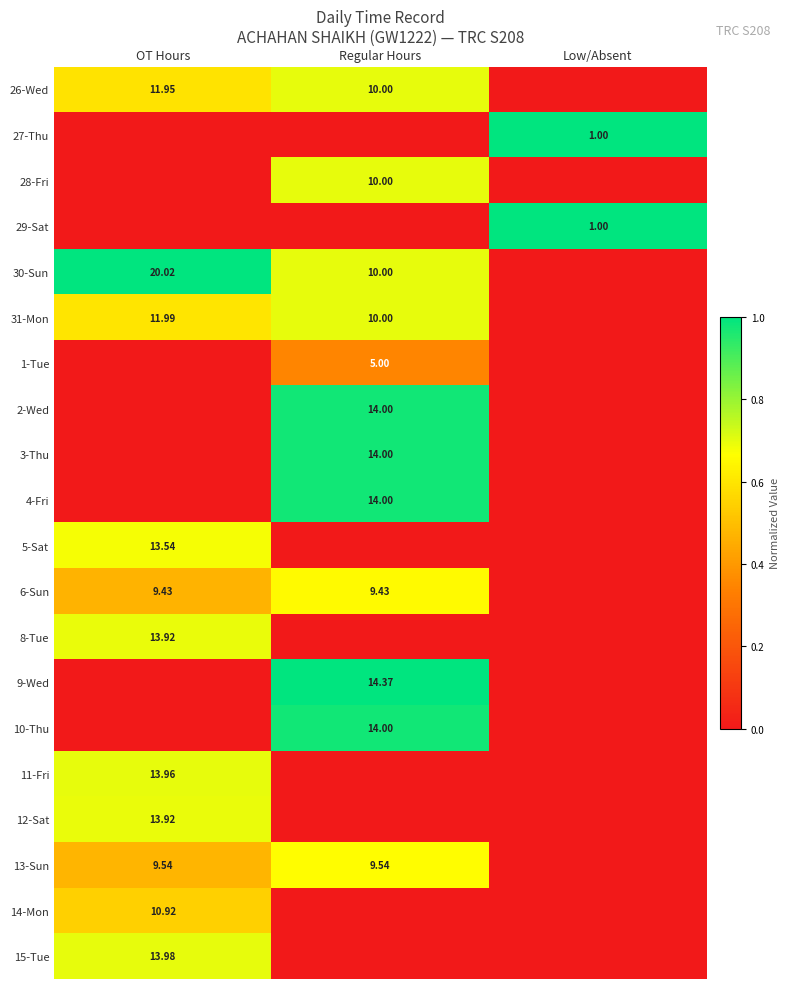

Is the value of 28-Fri at Regular Hours greater than the value of 8-Tue at OT Hours?

No